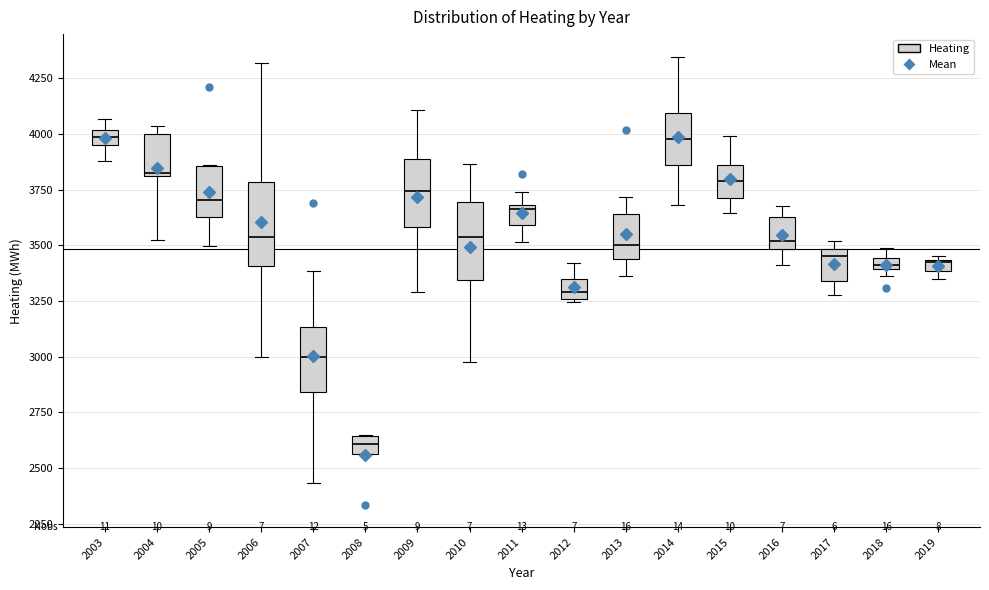

Which box has the lowest median line?

2008